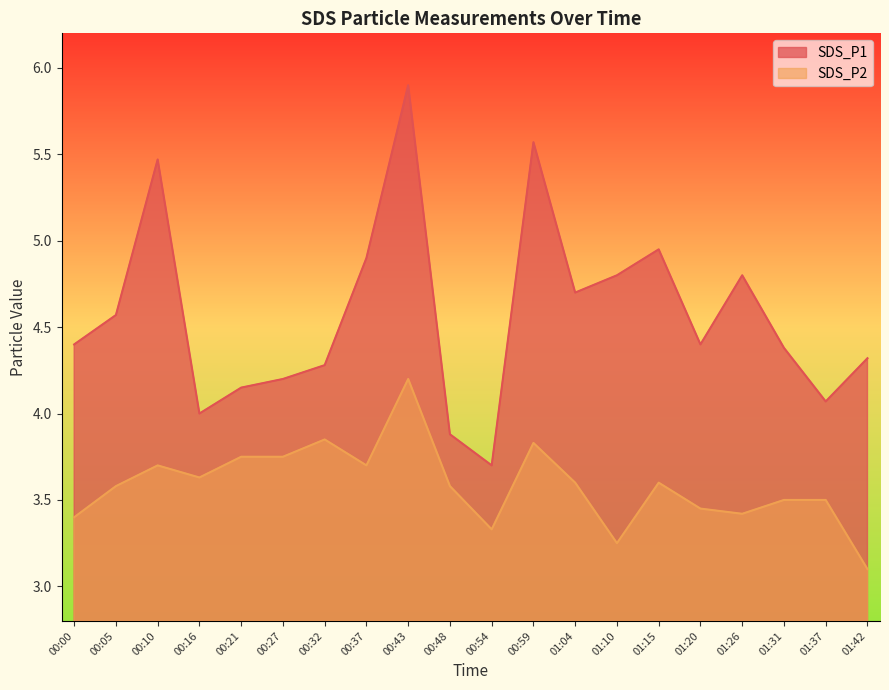

List the labels in order of SDS_P2 value, smallest first.

01:42, 01:10, 00:54, 00:00, 01:26, 01:20, 01:31, 01:37, 00:05, 00:48, 01:04, 01:15, 00:16, 00:10, 00:37, 00:21, 00:27, 00:59, 00:32, 00:43